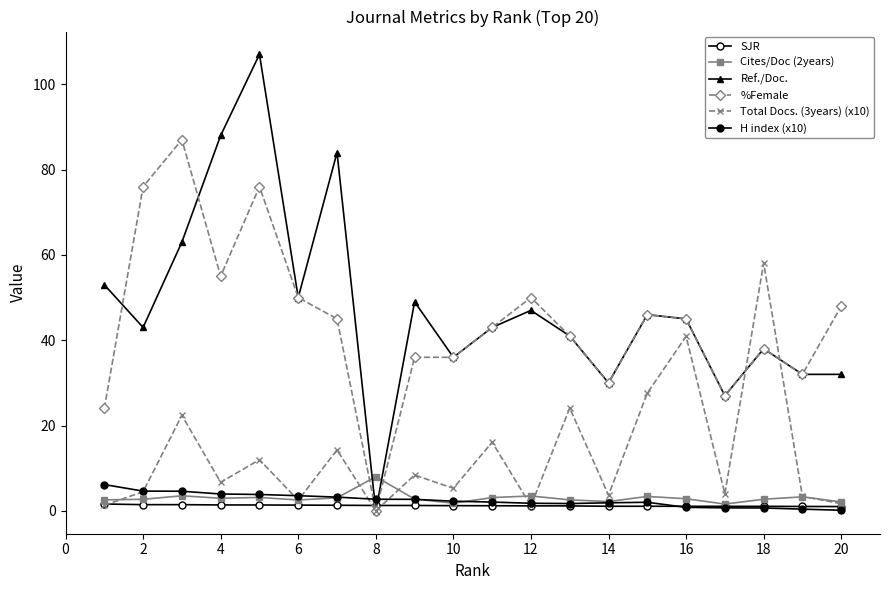

At how many categories does at least one series exceed 91?

1